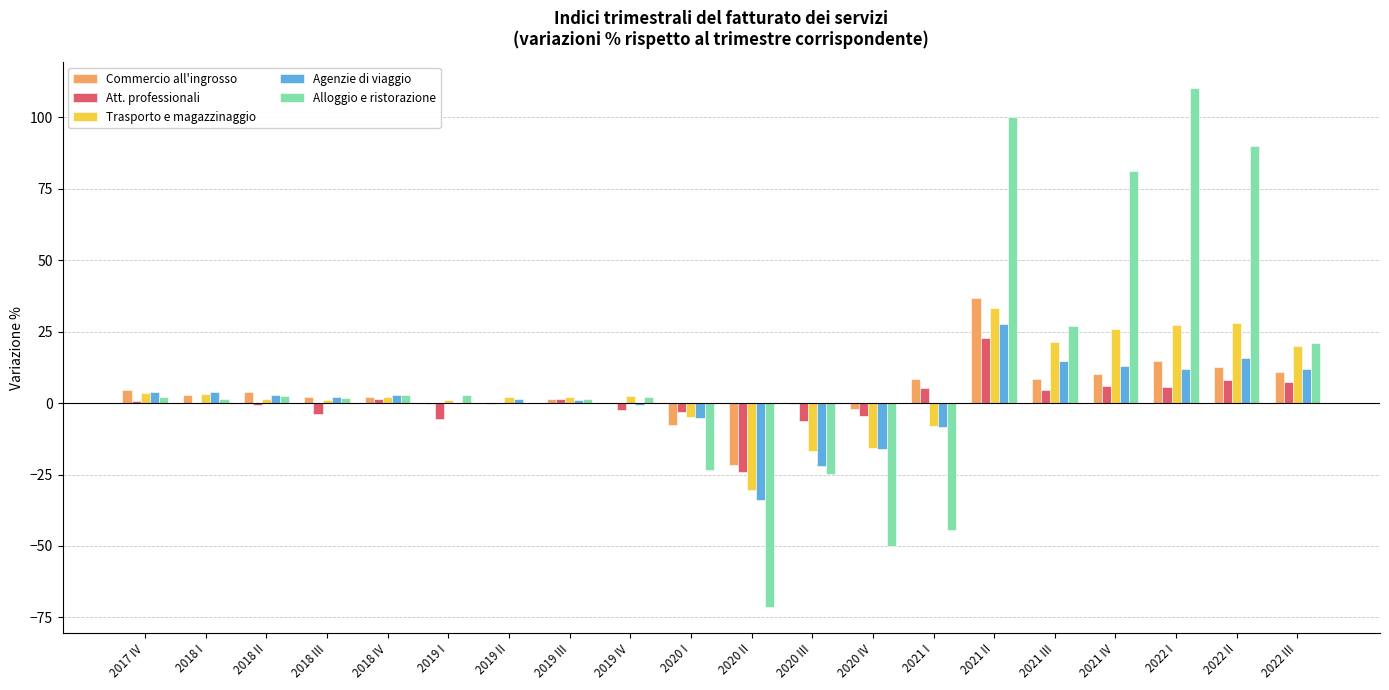

Is it true that Trasporto e magazzinaggio equals 21.3 at 2021 III?

True